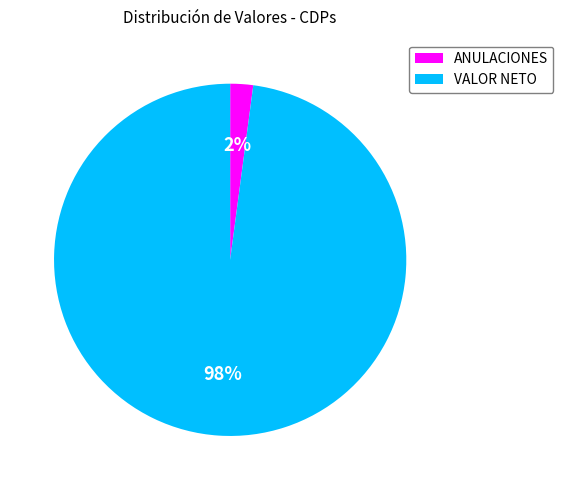

Rank the categories by value from lowest to highest.

ANULACIONES, VALOR NETO